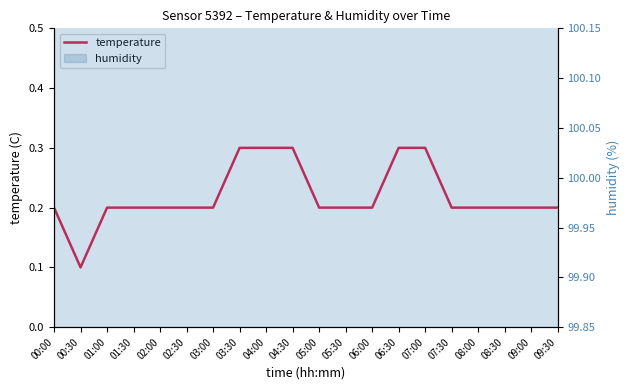

The value at 08:00 is 0.1. True or false?

False